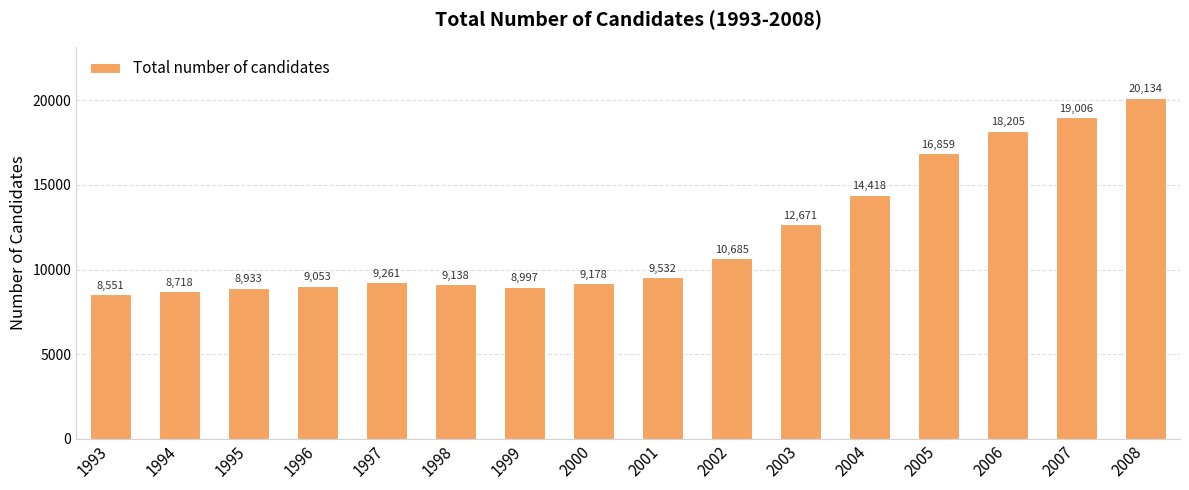

The value at 1998 is 9138. True or false?

True